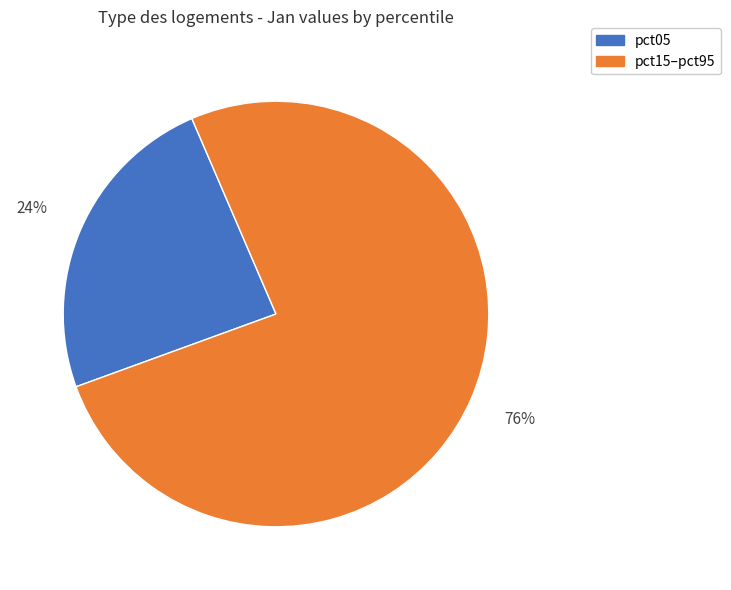

True or false: pct05 accounts for 24% of the total.

True